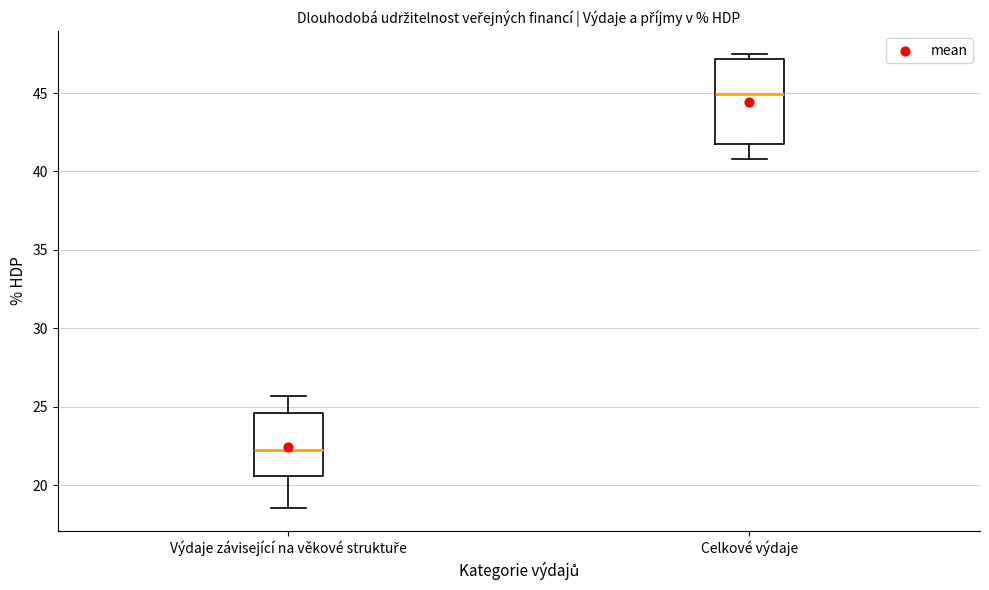

Where does the lower whisker of the box for Celkové výdaje end on the y-axis? The values are not printed on the chart, so give them approximately, as read against the axis.

41.0